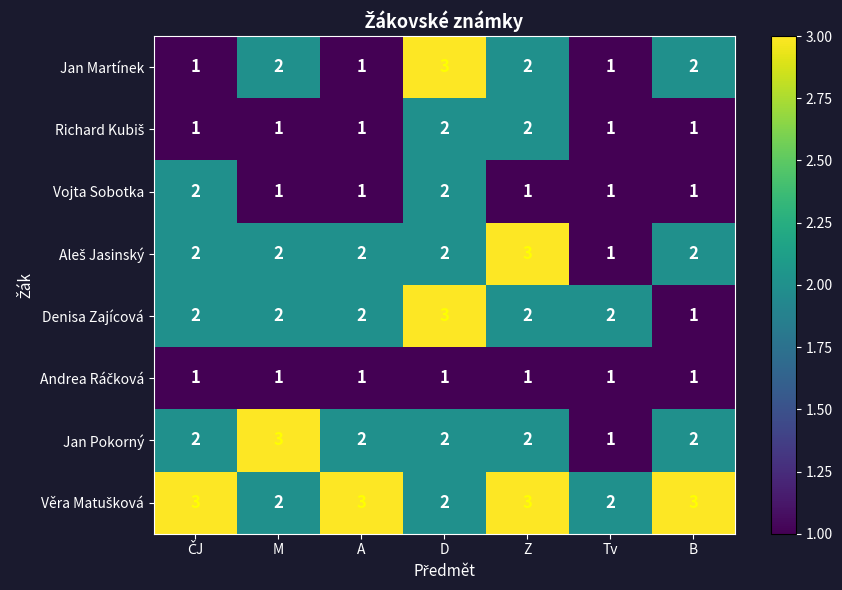

The value of Jan Pokorný at A is 1. True or false?

False